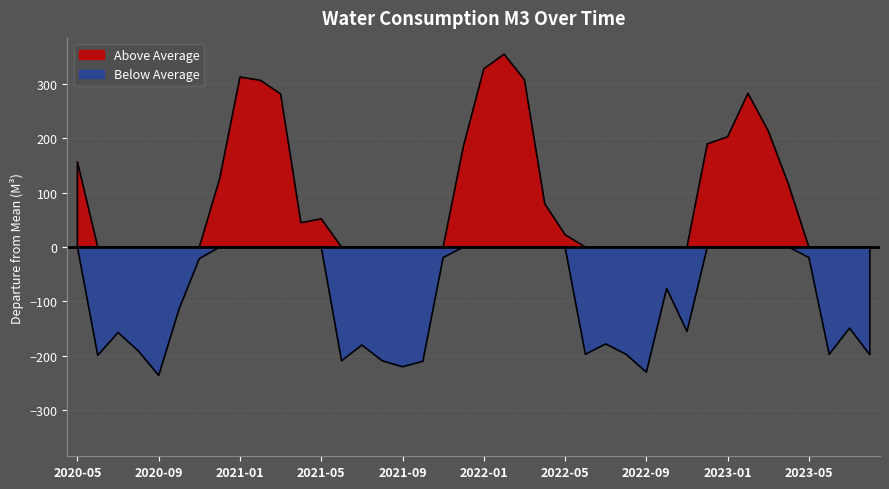

List the labels in order of value, largest first.

2022-02, 2022-01, 2021-01, 2022-03, 2021-02, 2023-02, 2021-03, 2023-03, 2023-01, 2022-12, 2021-12, 2020-05, 2020-12, 2023-04, 2022-04, 2021-05, 2021-04, 2022-05, 2021-11, 2023-05, 2020-11, 2022-10, 2020-10, 2023-07, 2022-11, 2020-07, 2022-07, 2021-07, 2020-08, 2022-06, 2022-08, 2023-06, 2023-08, 2020-06, 2021-06, 2021-08, 2021-10, 2021-09, 2022-09, 2020-09